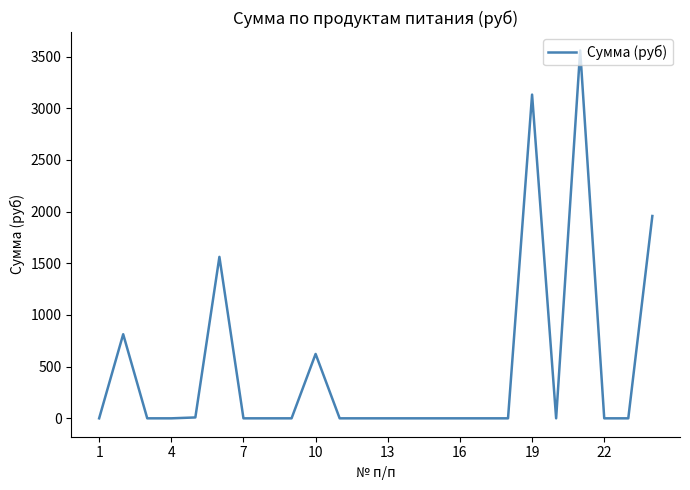

Does the chart have visible grid lines?

No